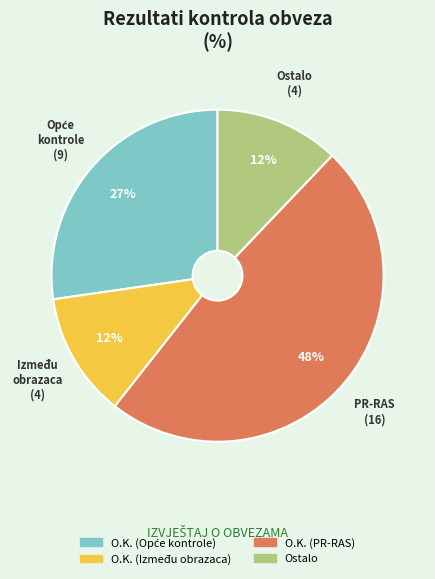

To the nearest percent, what is the average slice percentage?

25%